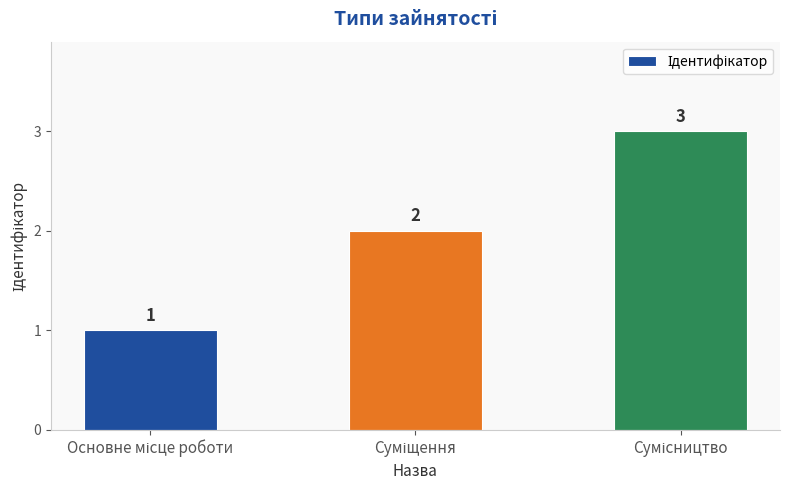

Count the values in the range 1 to 3.

3